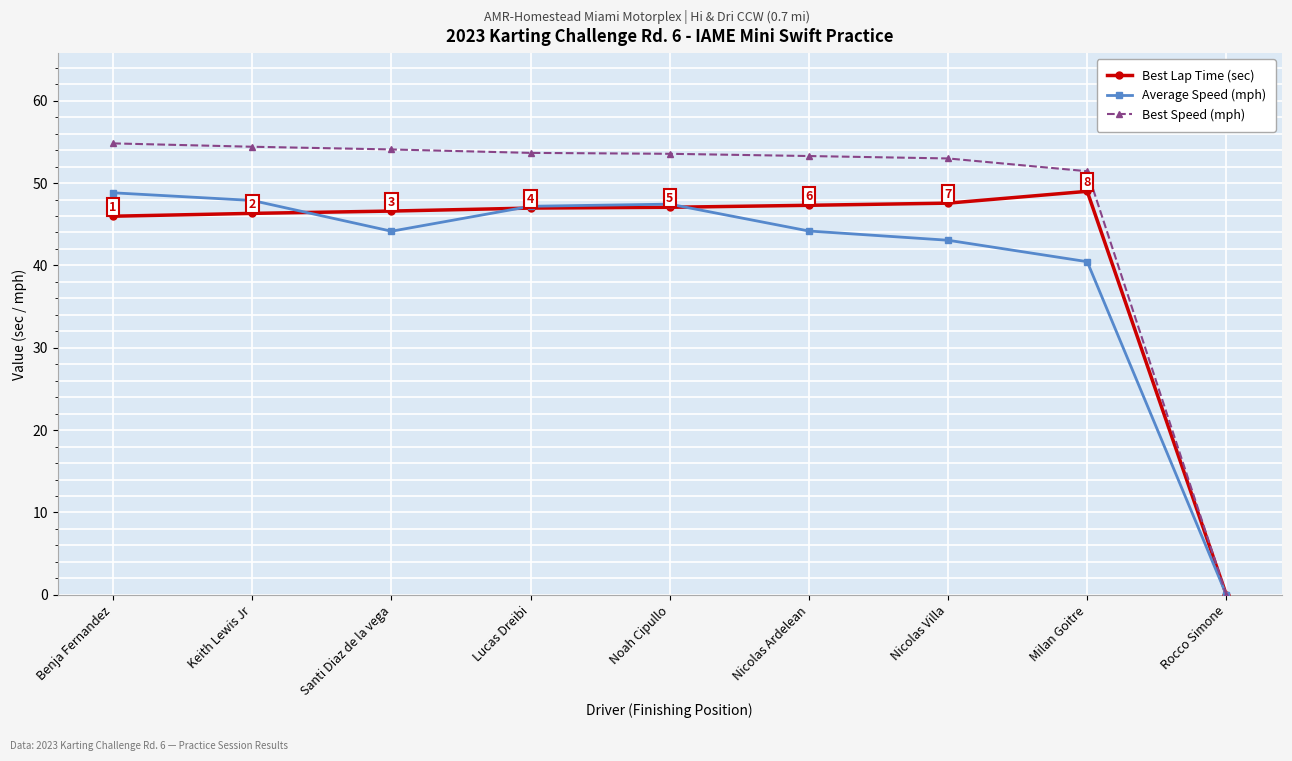

True or false: Best Lap Time (sec) has more than 0 points higher than both neighbors.

True